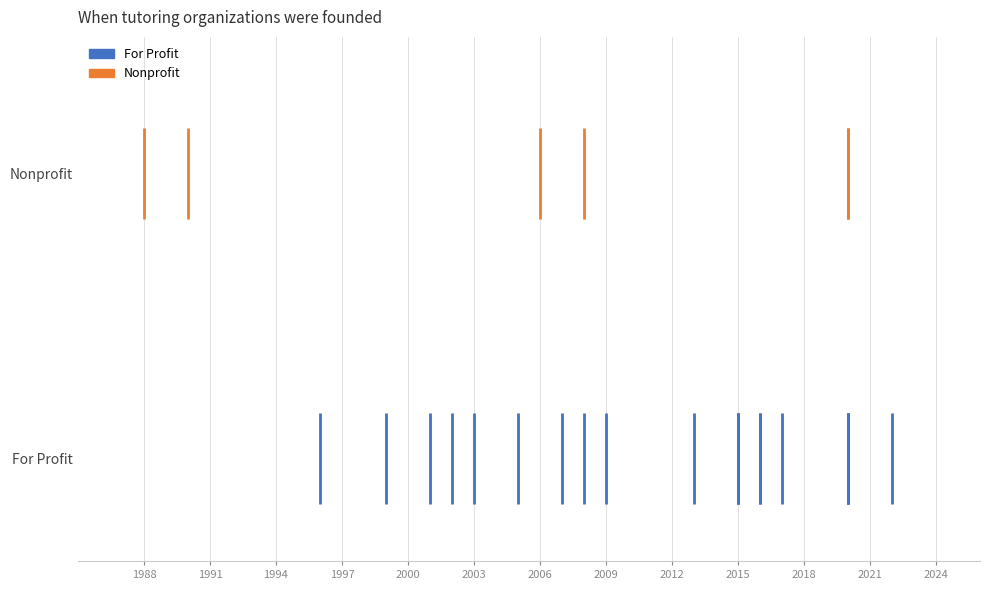

What is the sum of the Nonprofit values at 1991 and 1988?

5.8